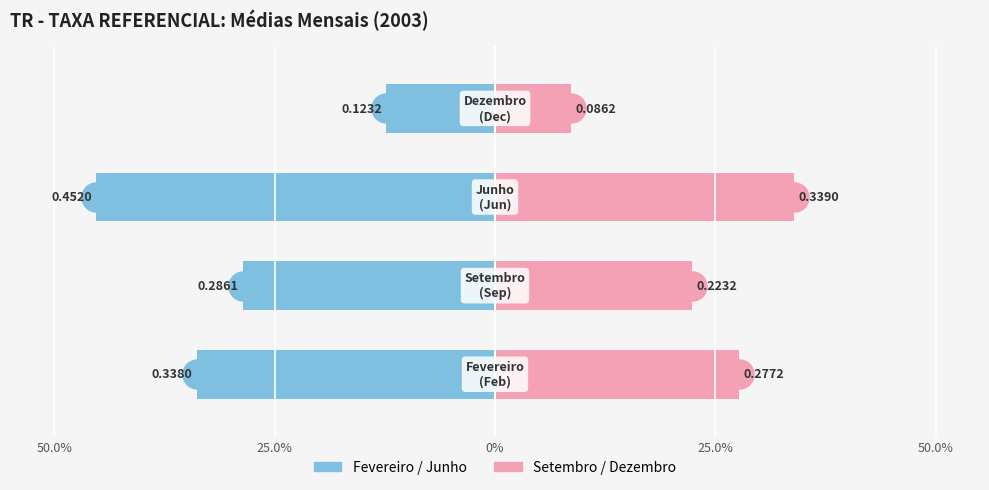

What is the sum of all Série par (esq.) values?

-119.9